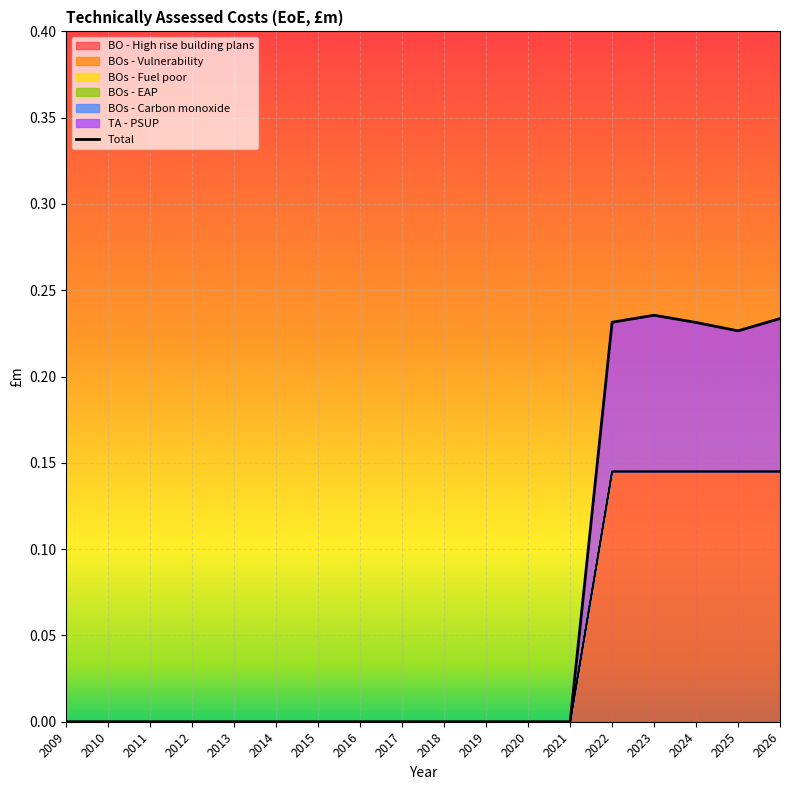

Rank the categories by value from lowest to highest.

2009, 2010, 2011, 2012, 2013, 2014, 2015, 2016, 2017, 2018, 2019, 2020, 2021, 2025, 2024, 2022, 2026, 2023